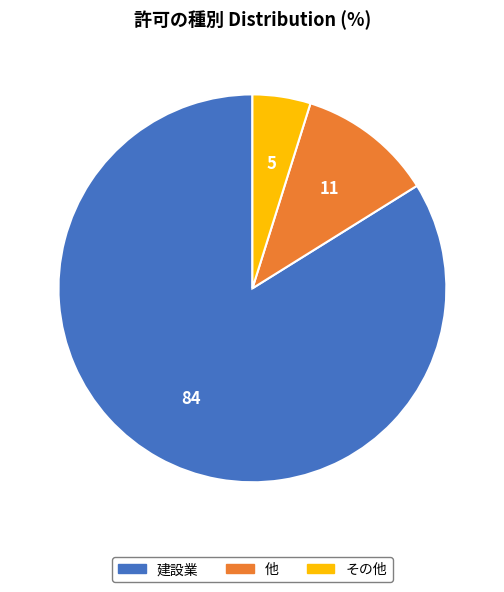

Rank the categories by value from lowest to highest.

その他, 他, 建設業